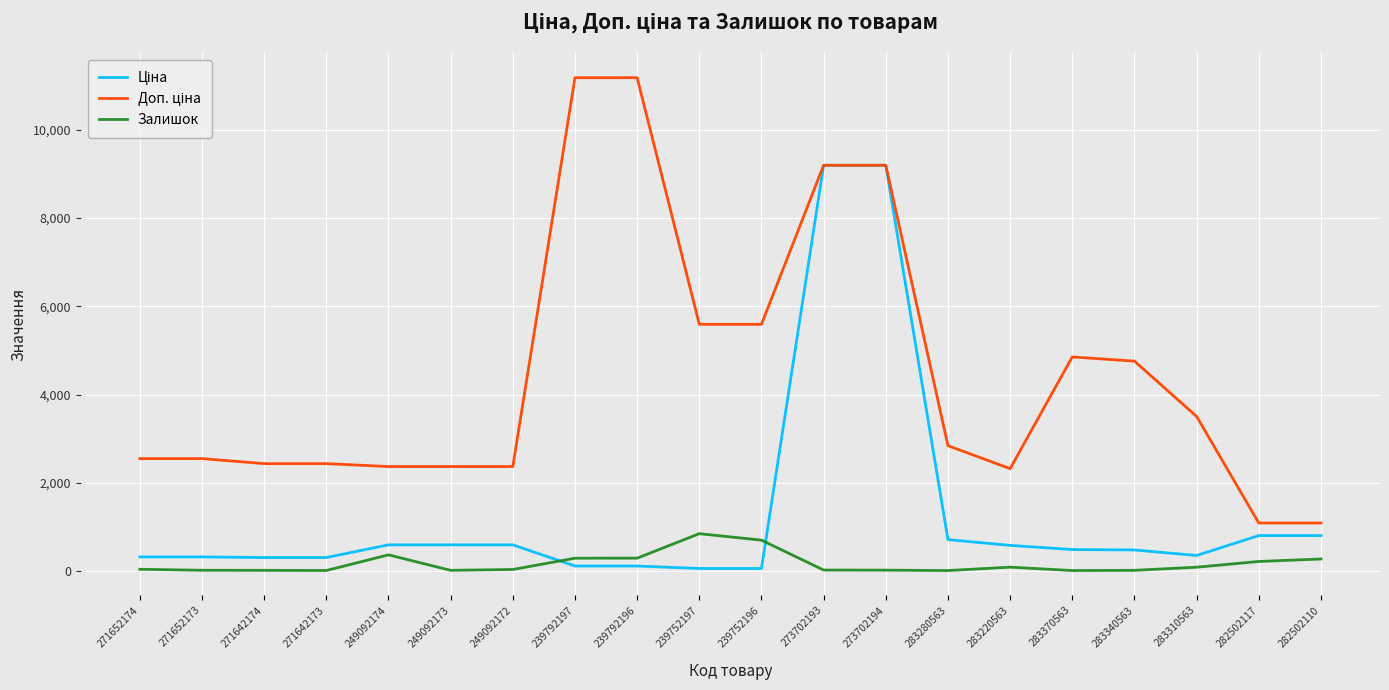

How many interior local valleys does the Ціна series have?

1